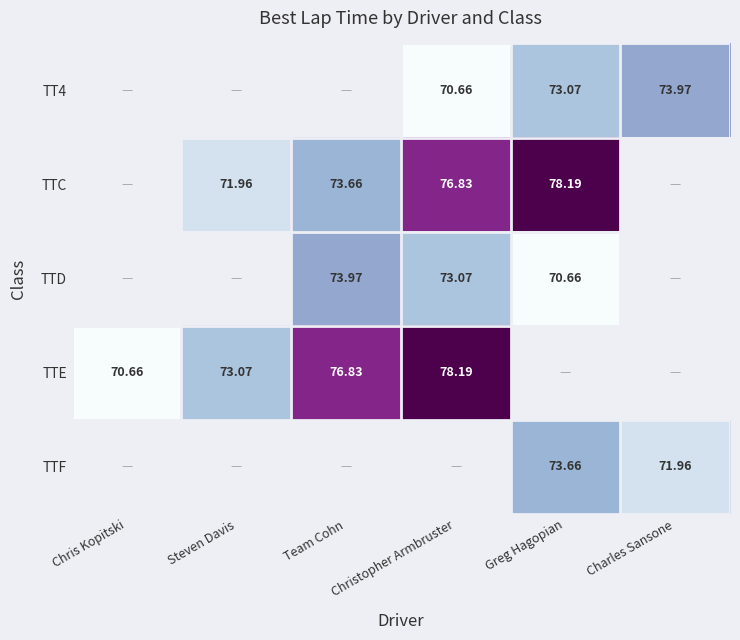

Which category has the lowest value across all series?

Christopher Armbruster